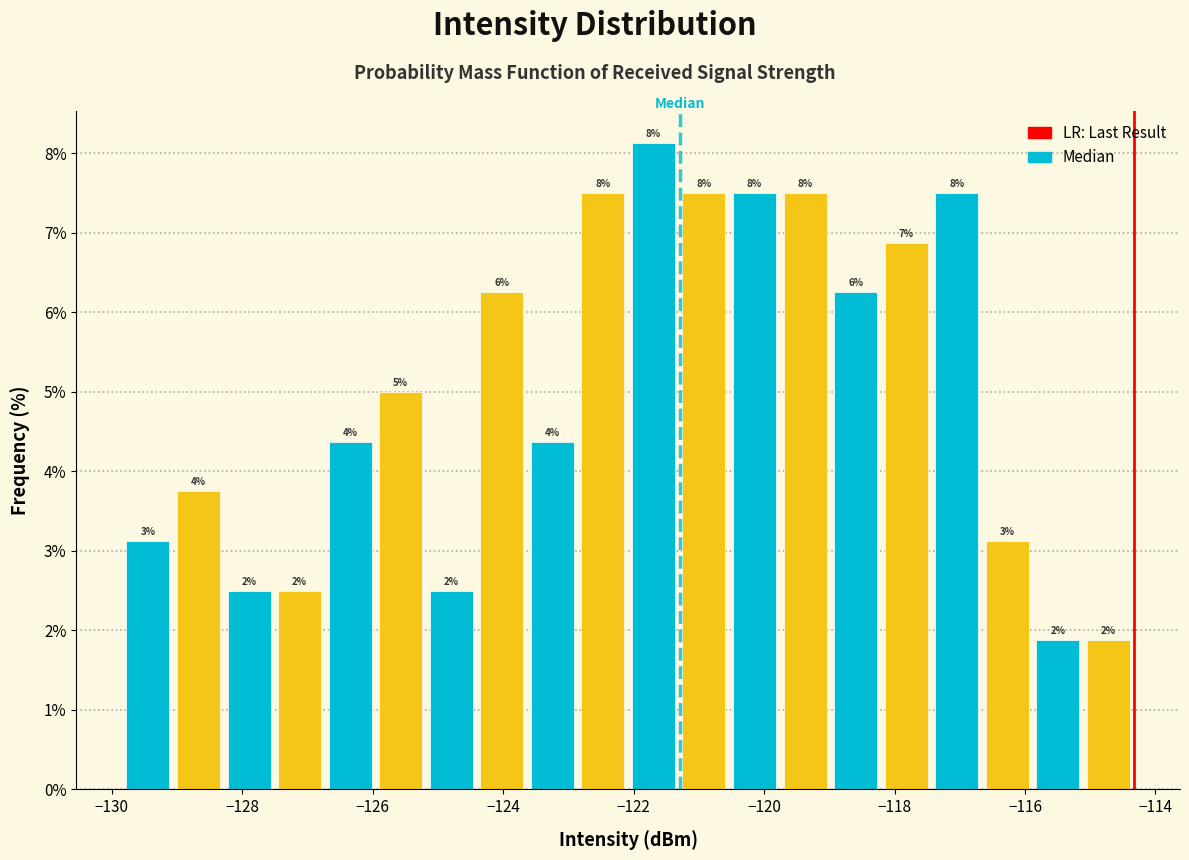

Read against the x-axis, roughly where is the centre of the tallest bar?

-121.6